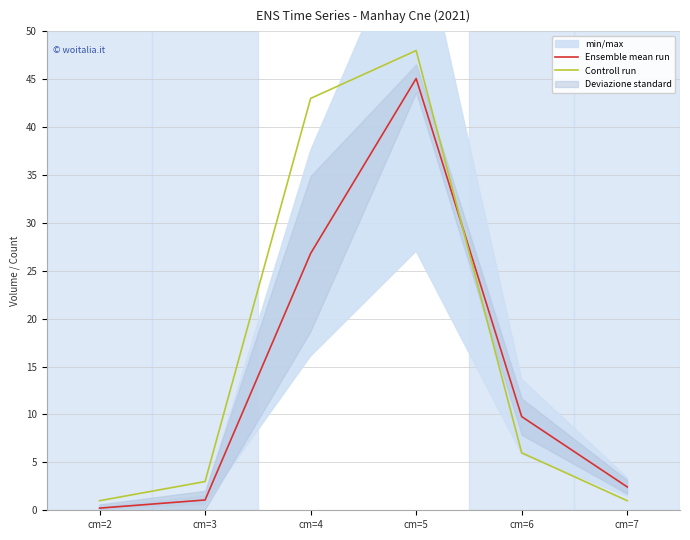

Does the chart display data point markers on the line(s)?

No